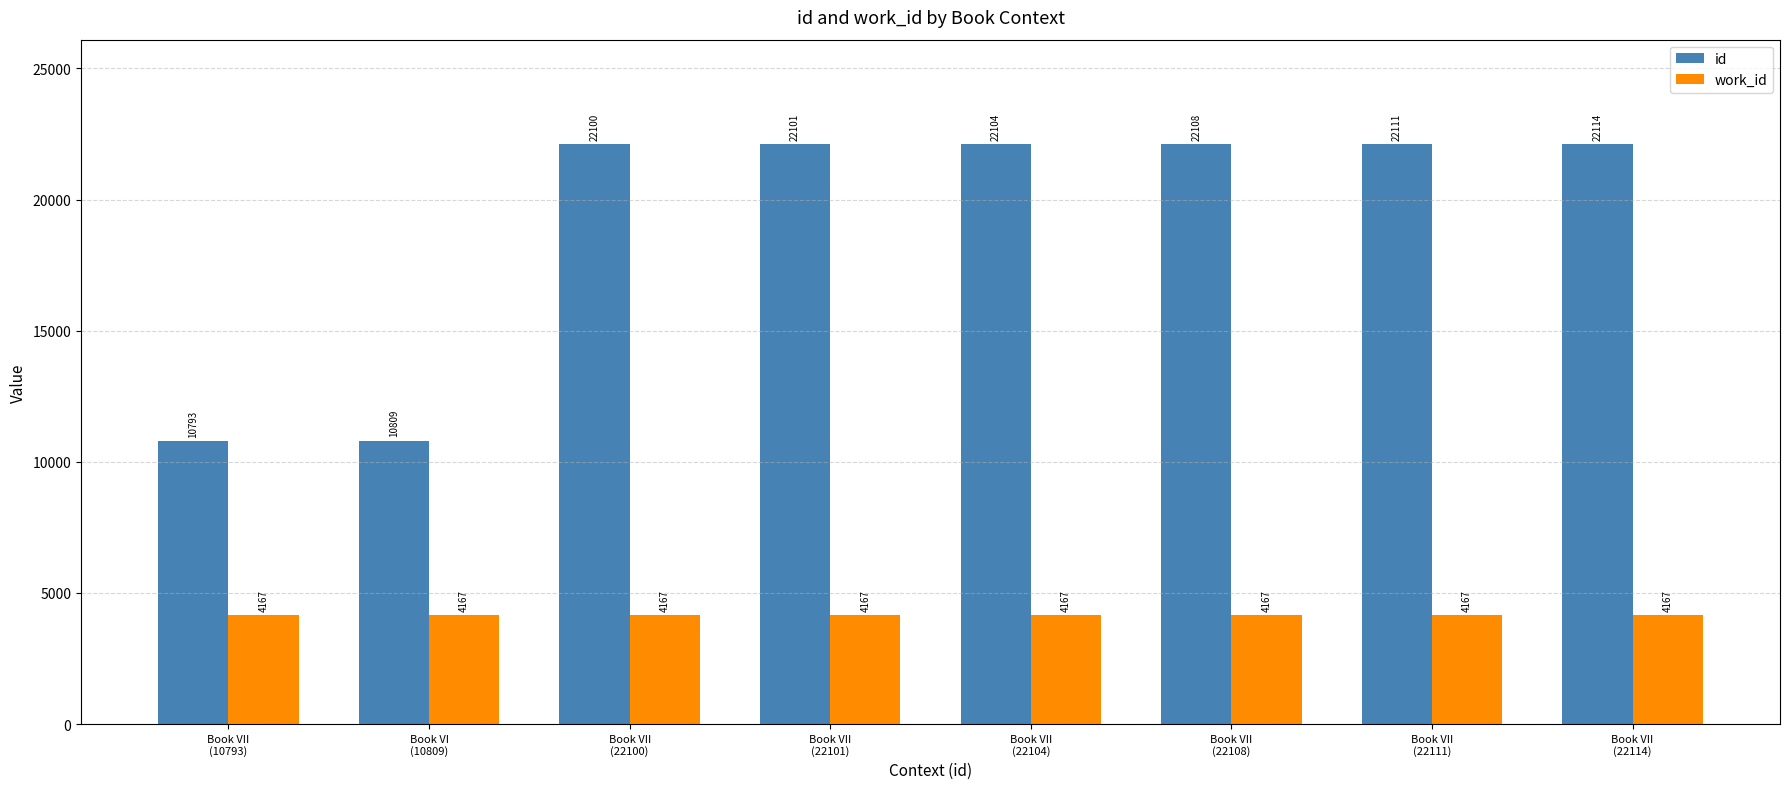

What is the sum of the id values at Book VII
(22100) and Book VII
(22104)?

44204